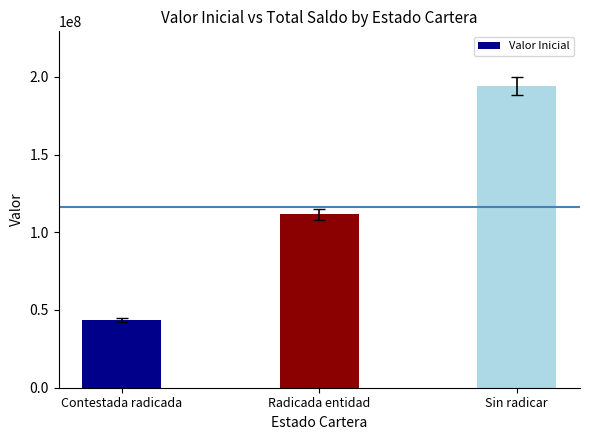

List the labels in order of value, largest first.

Sin radicar, Radicada entidad, Contestada radicada